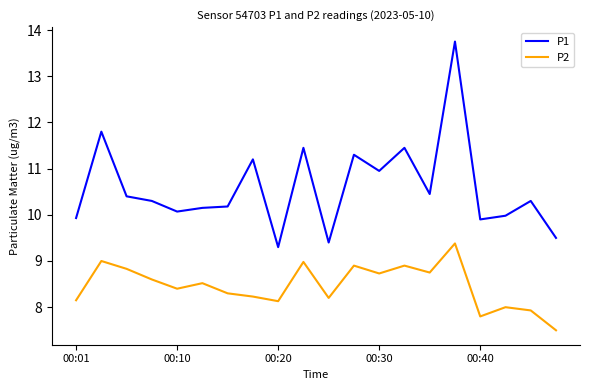

How many series are shown in this chart?

2